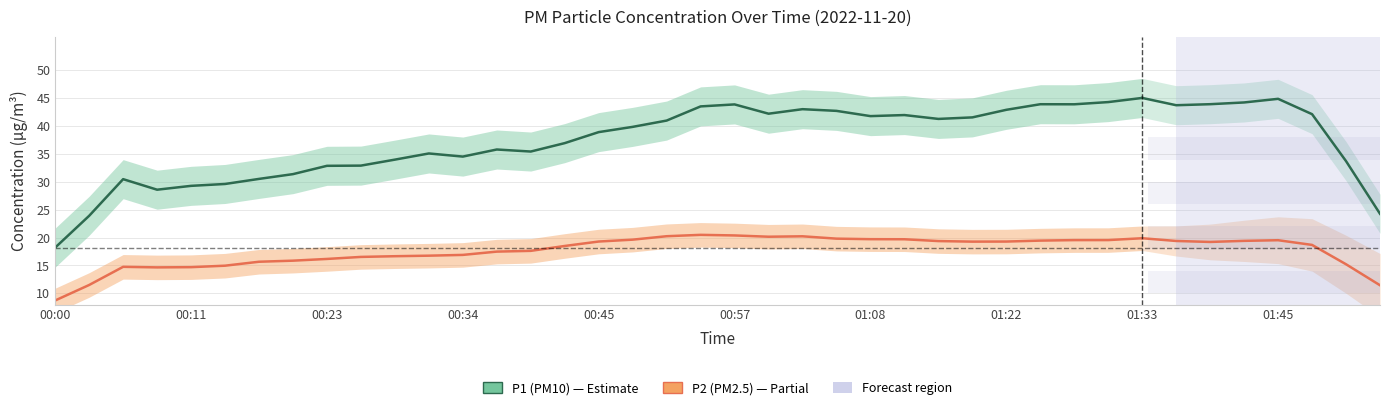

True or false: P2 (PM2.5) has more than 1 points higher than both neighbors.

True